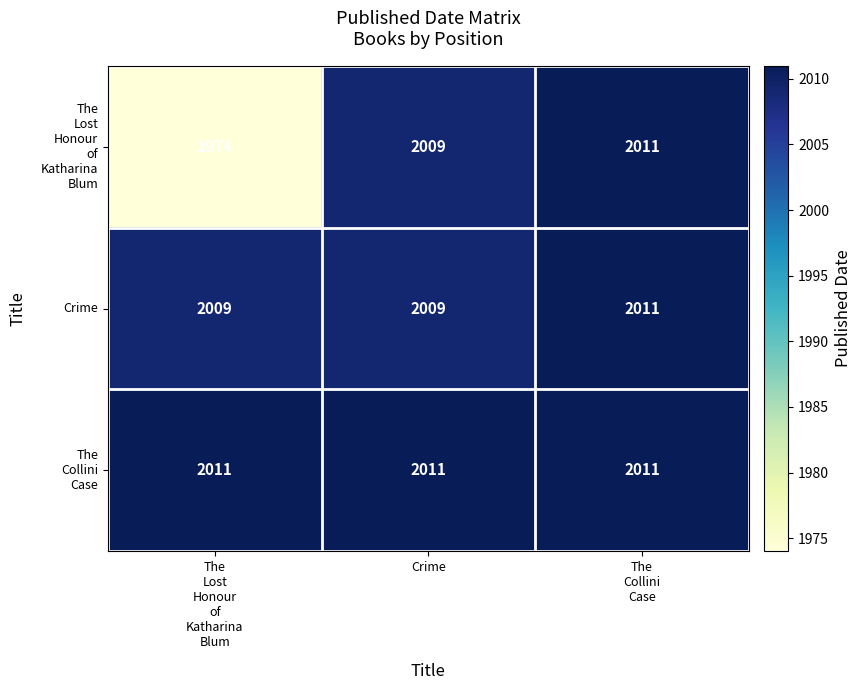

What is the greatest value displayed?

2011